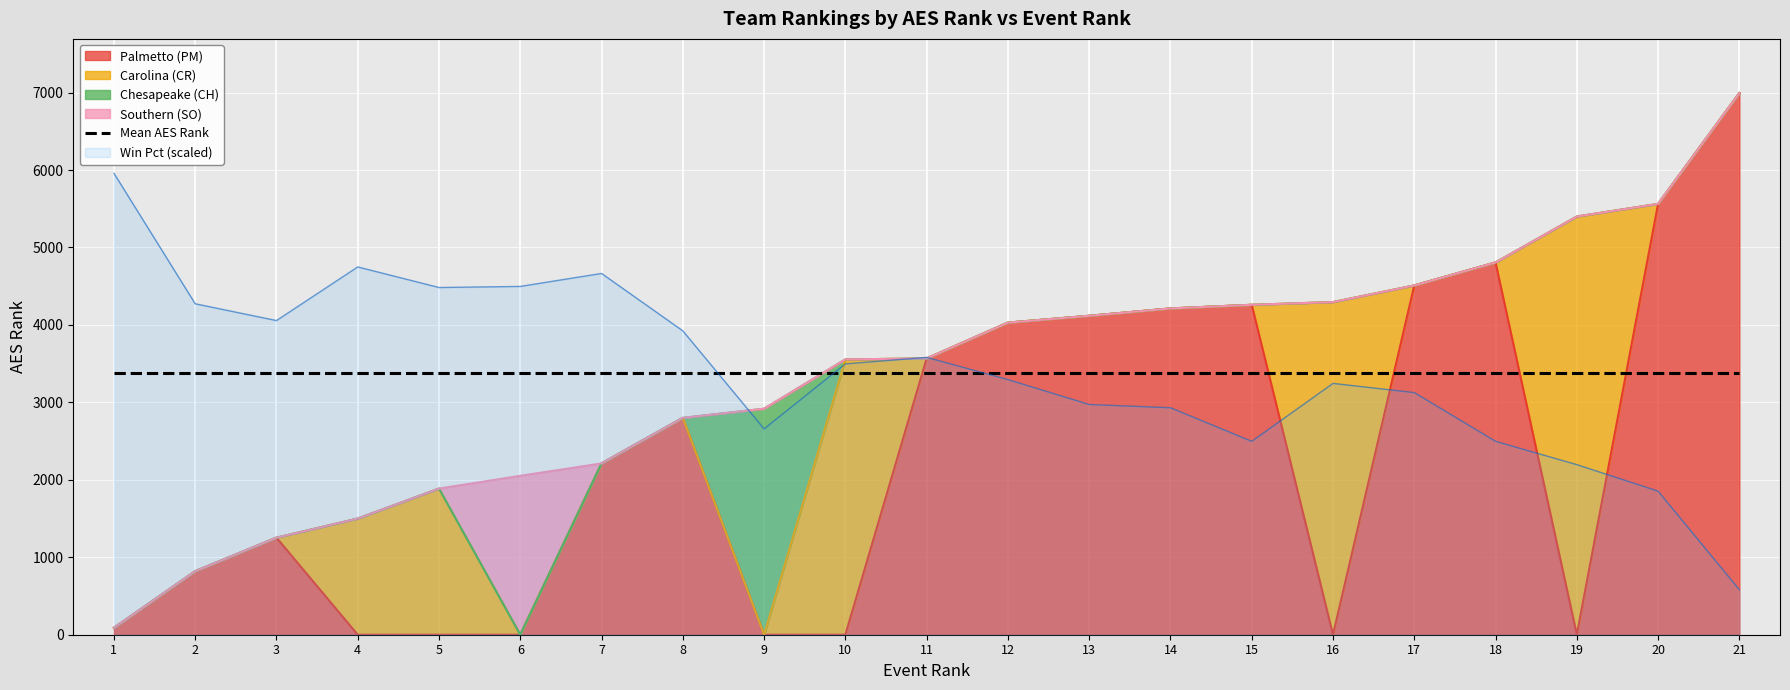

The value at 6 is 2052. True or false?

True